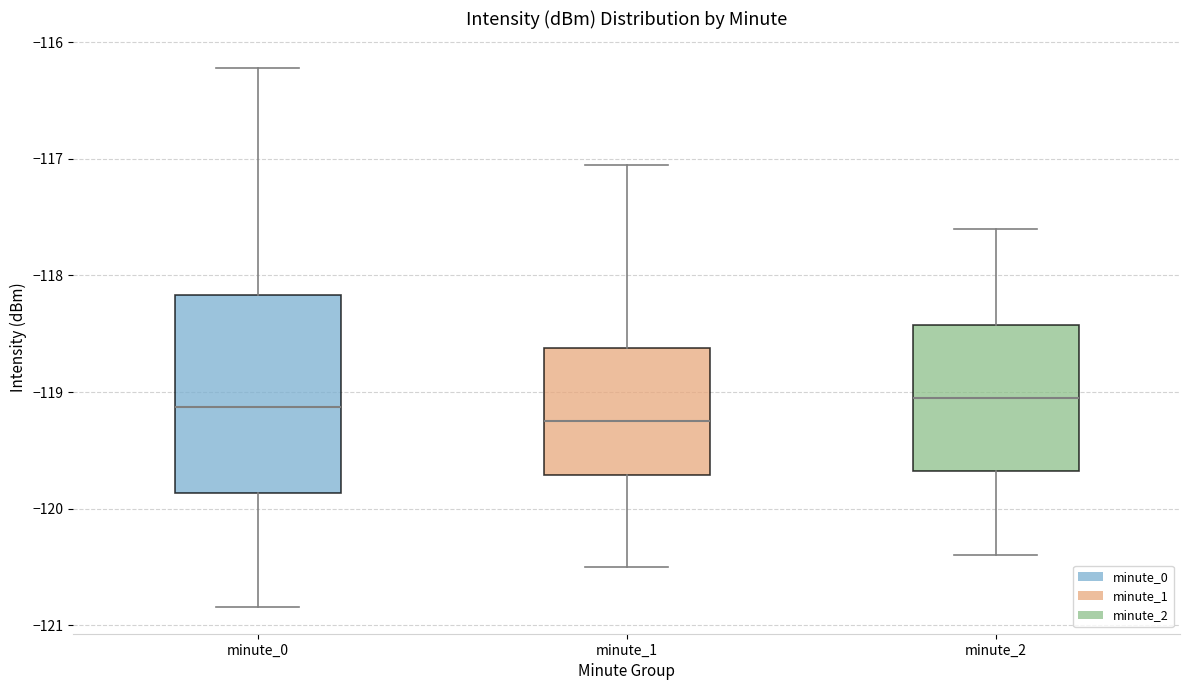

Reading left to right, transcribe this box plot: for each box, give where its median line is, the range the box spans, and where its two whiskers end, as read against the y-axis. The values are not printed on the chart, so give them approximately, as read against the axis.

minute_0: median -119.1, box -119.9 to -118.2, whiskers -120.8 to -116.2
minute_1: median -119.2, box -119.7 to -118.6, whiskers -120.5 to -117.1
minute_2: median -119.0, box -119.7 to -118.4, whiskers -120.4 to -117.6